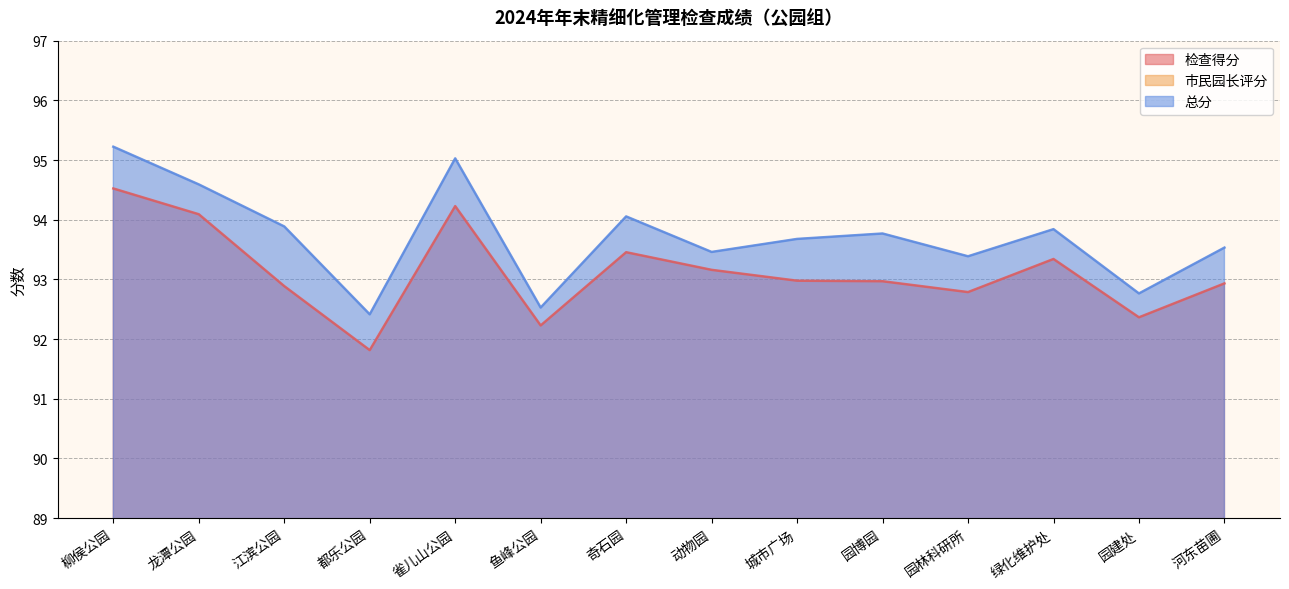

The value of 检查得分 at 园建处 is 26.3. True or false?

False